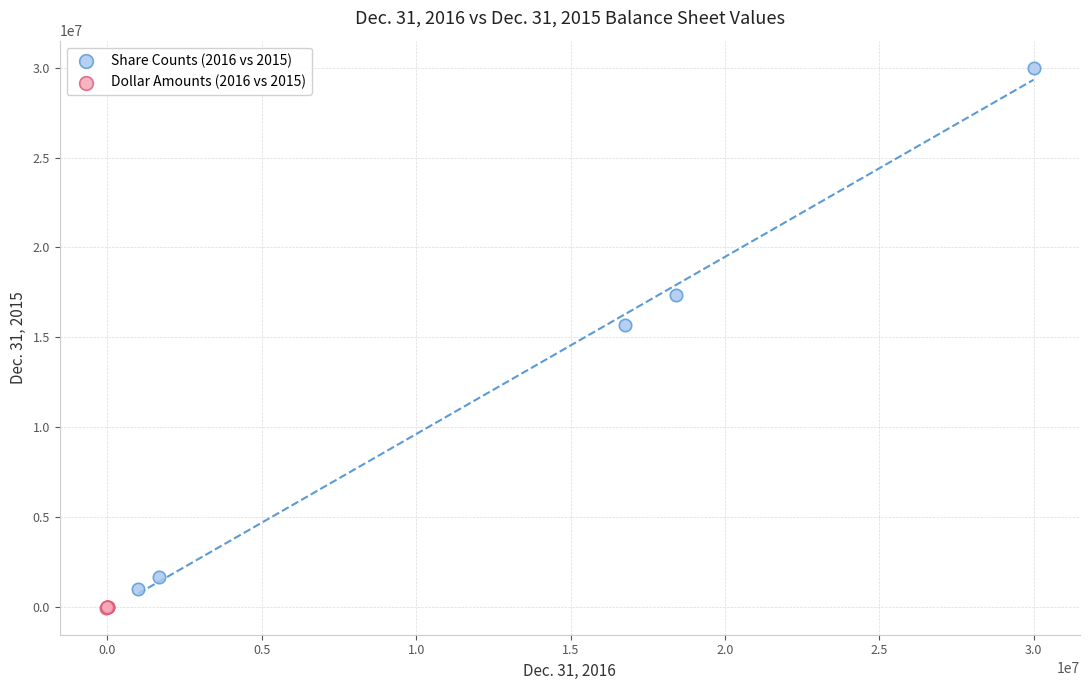

Which series has the widest spread of Y values?

Share Counts (2016 vs 2015)